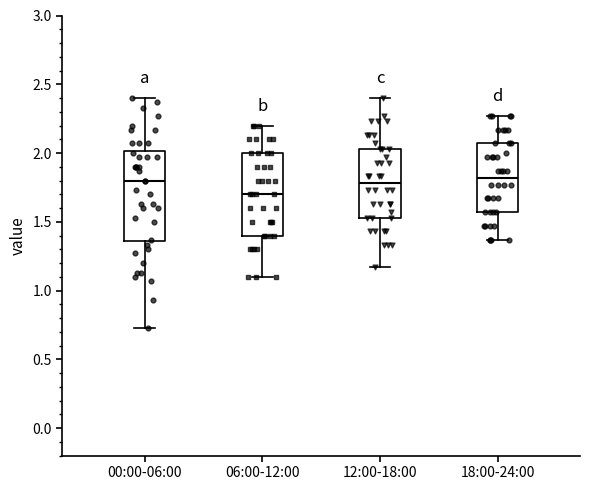

Reading left to right, transcribe this box plot: for each box, give where its median line is, the range the box spans, and where its two whiskers end, as read against the y-axis. The values are not printed on the chart, so give them approximately, as read against the axis.

00:00-06:00: median 1.80, box 1.35 to 2.00, whiskers 0.75 to 2.40
06:00-12:00: median 1.70, box 1.40 to 2.00, whiskers 1.10 to 2.20
12:00-18:00: median 1.80, box 1.55 to 2.05, whiskers 1.15 to 2.40
18:00-24:00: median 1.80, box 1.55 to 2.05, whiskers 1.35 to 2.25